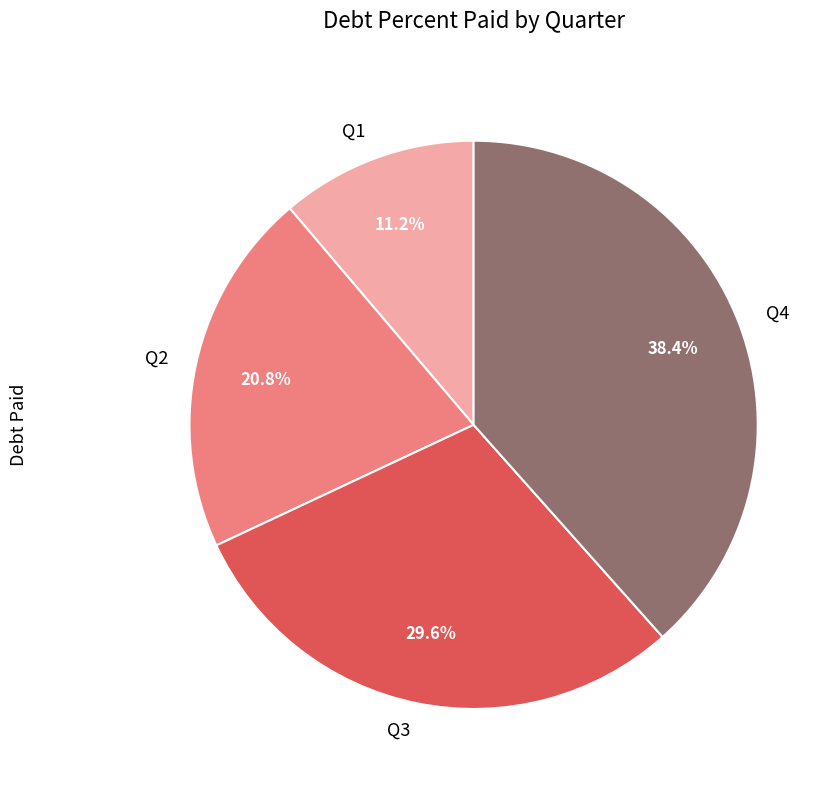

To the nearest percent, what is the difference between the largest and smallest slice percentages?

27%